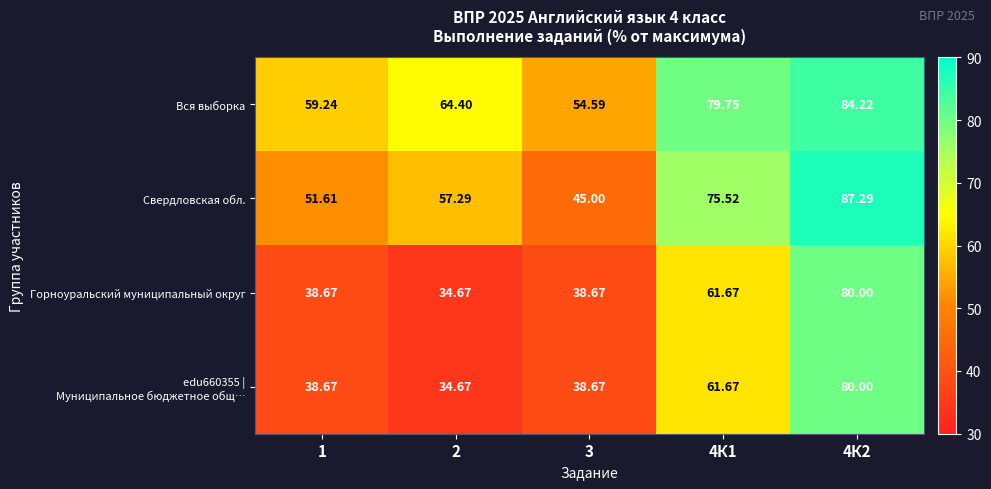

Which series has the largest total across all categories?

Вся выборка